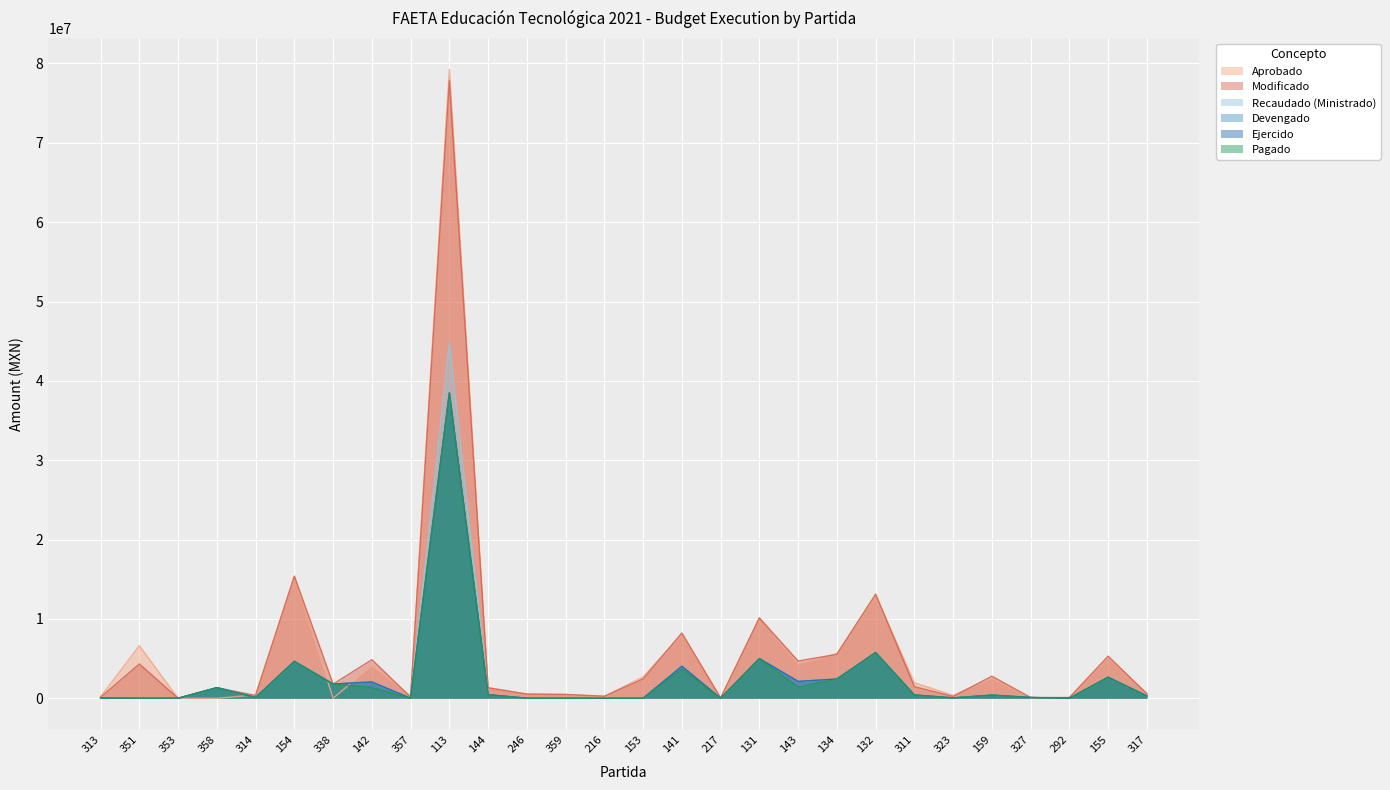

Count the number of categories in the chart.

28